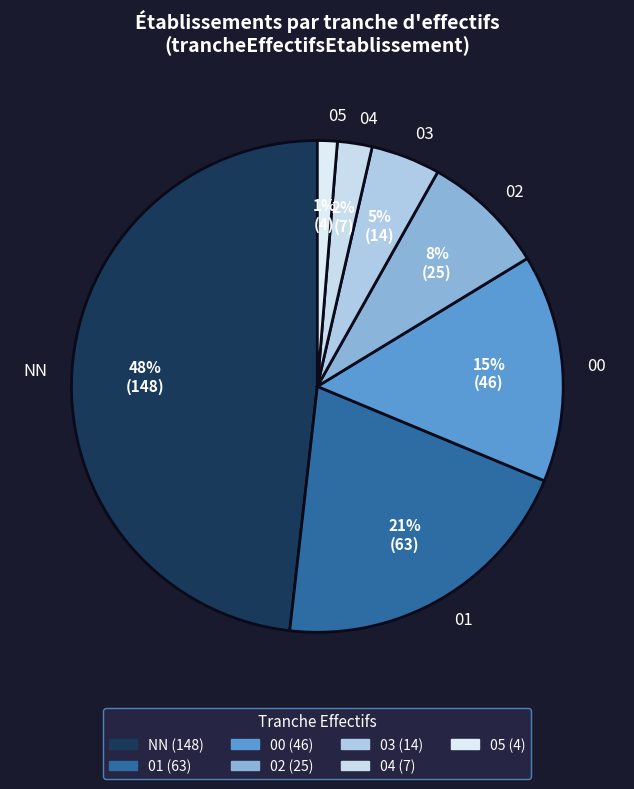

The 05 slice represents 11% of the pie. True or false?

False